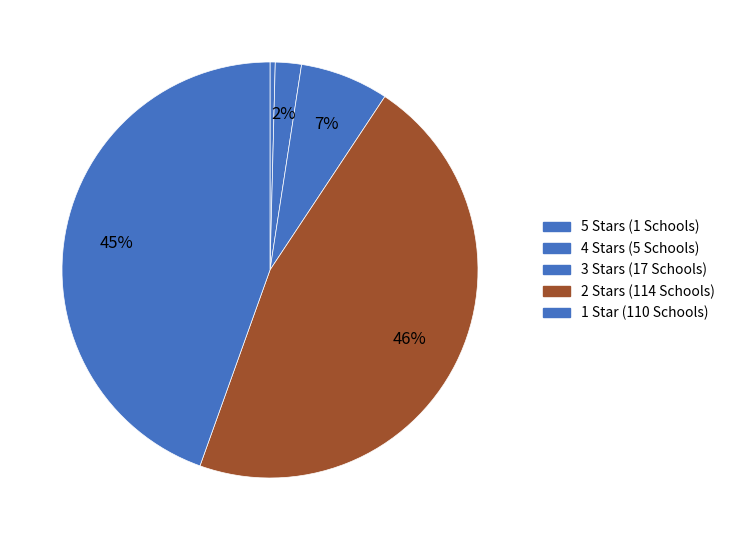

Is the sum of 1 Star and 3 Stars greater than half?

Yes